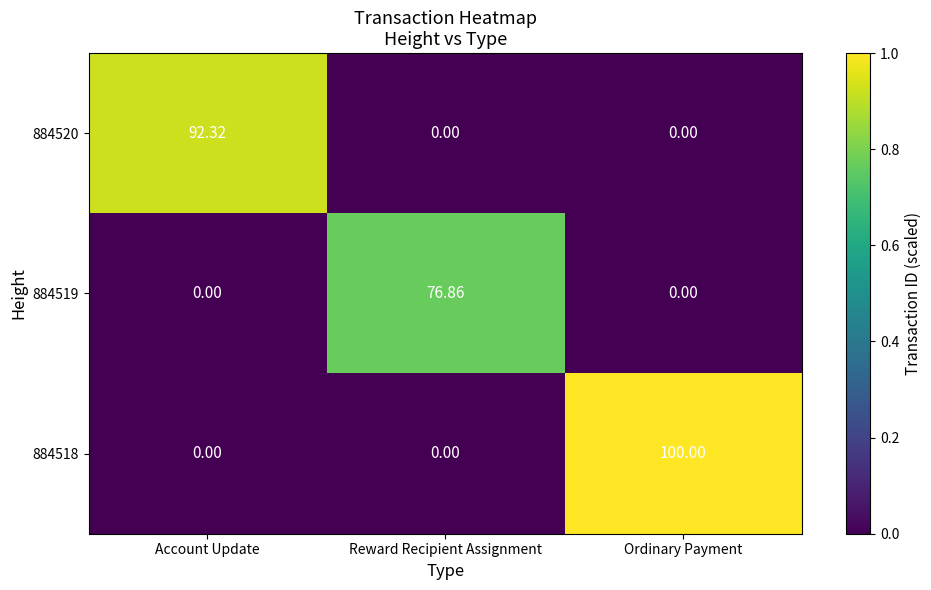

At which category is the sum across all series the highest?

Ordinary Payment